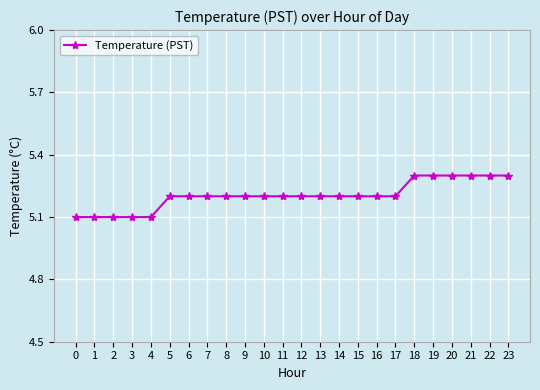

What is the value of the 24th point from the left?

5.3